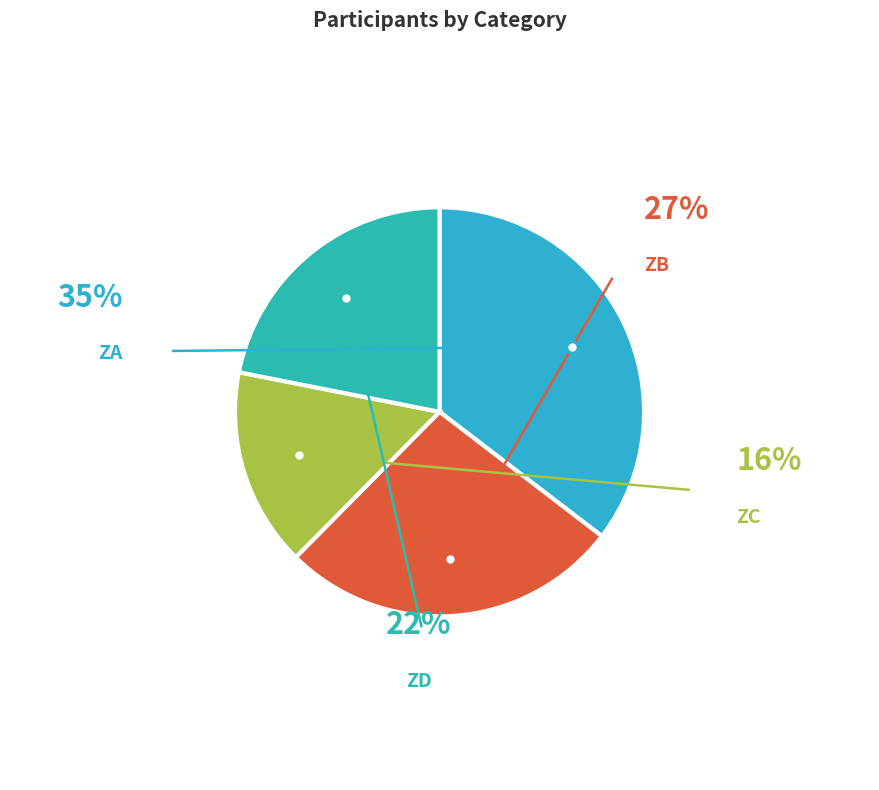

Which has a higher value, ZD or ZC?

ZD